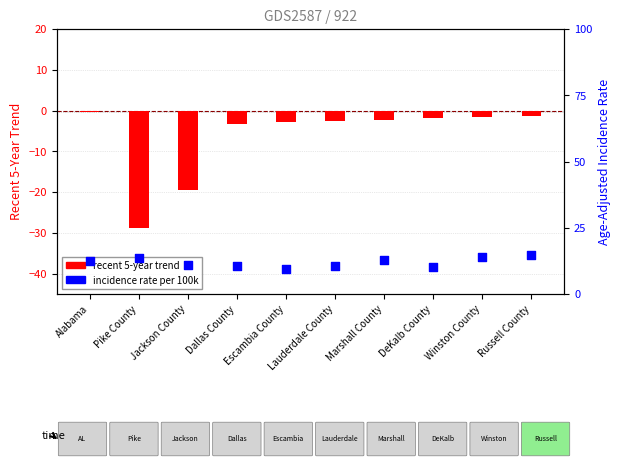

What is the total value across all series at Russell County?

13.5